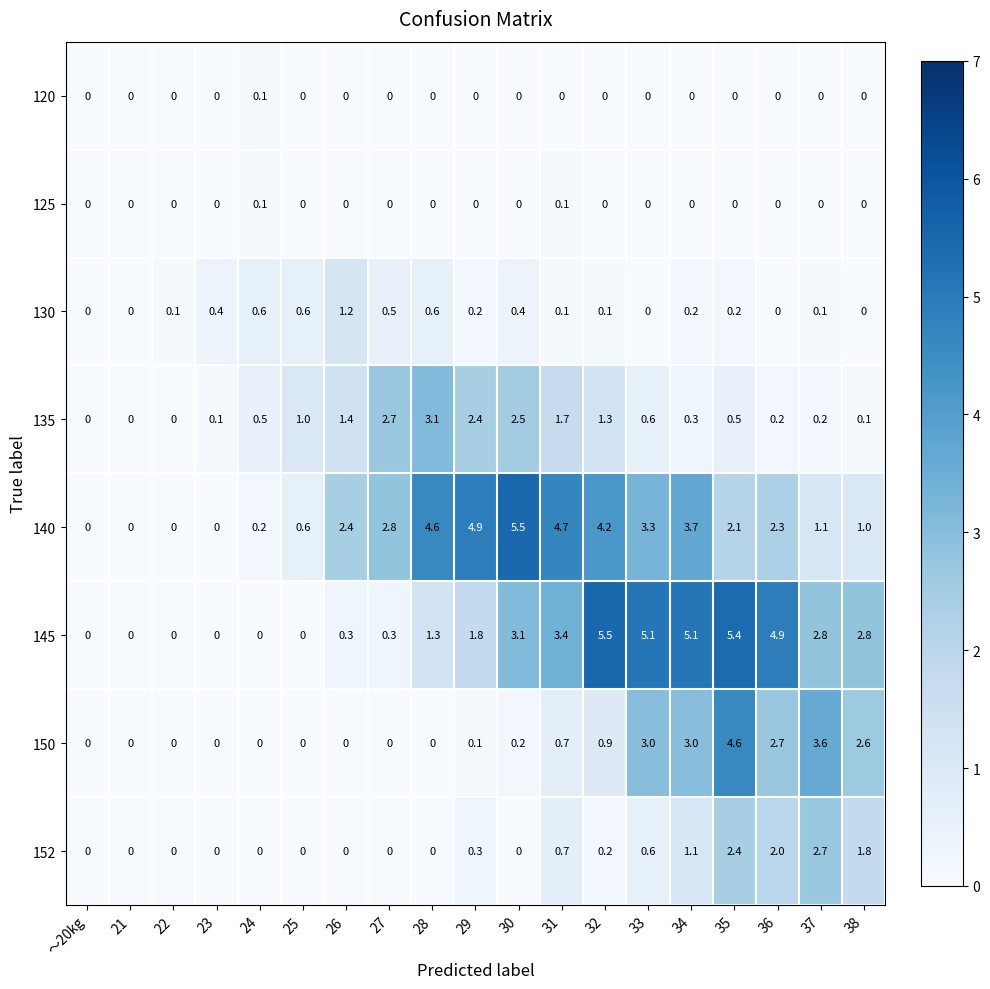

What is the difference between the second highest and minimum values in the 150 series?

3.6